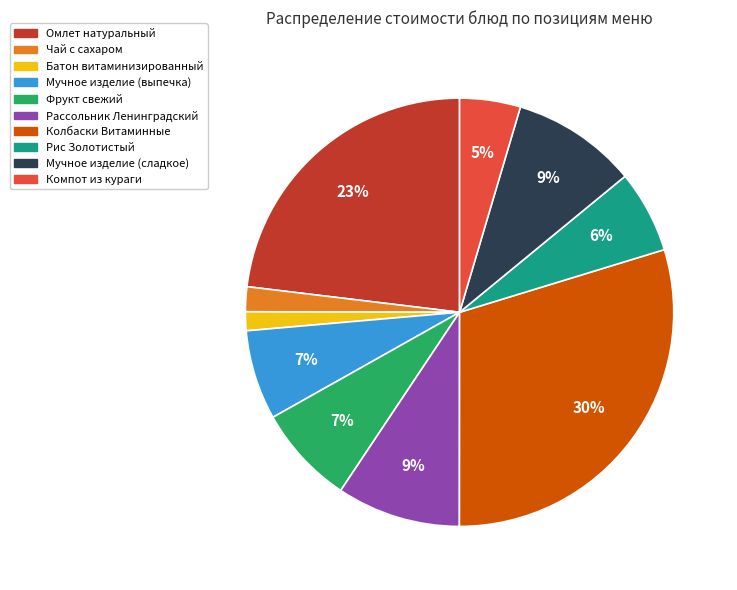

Is it true that Рассольник Ленинградский is 16% of the pie?

False